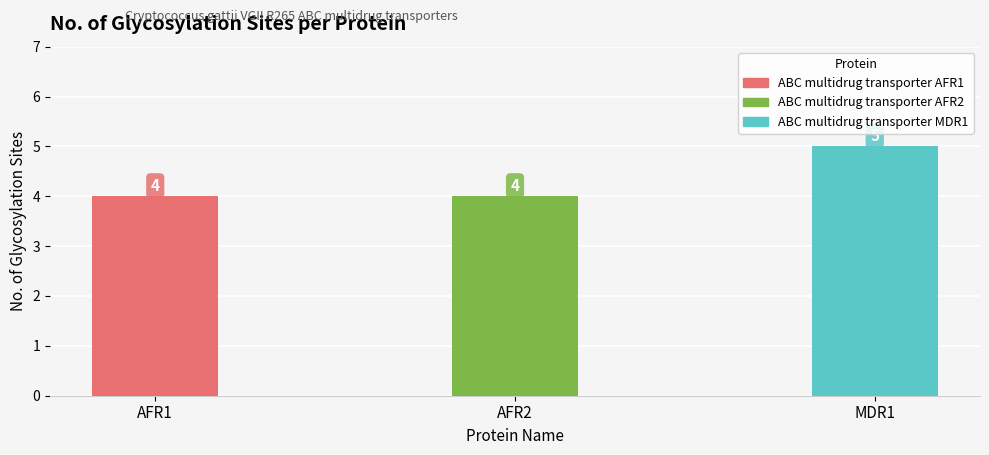

The value at AFR2 is 5. True or false?

False